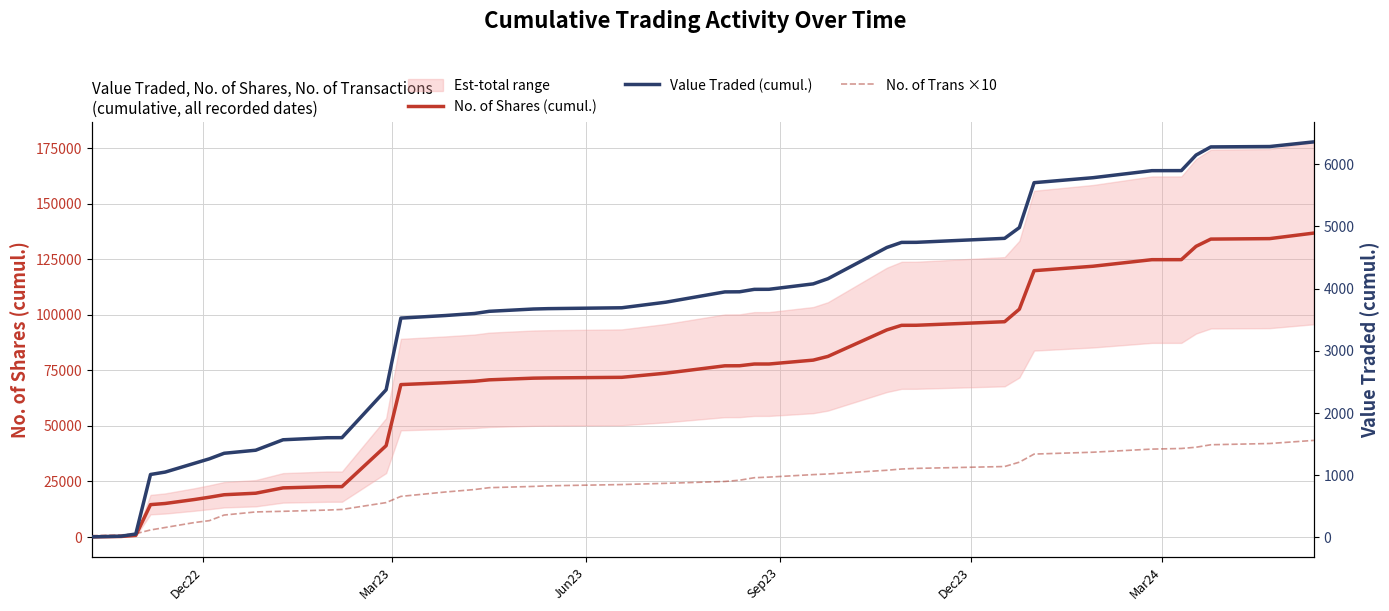

True or false: No. of Shares (cumul.) has more than 0 interior local peaks.

False